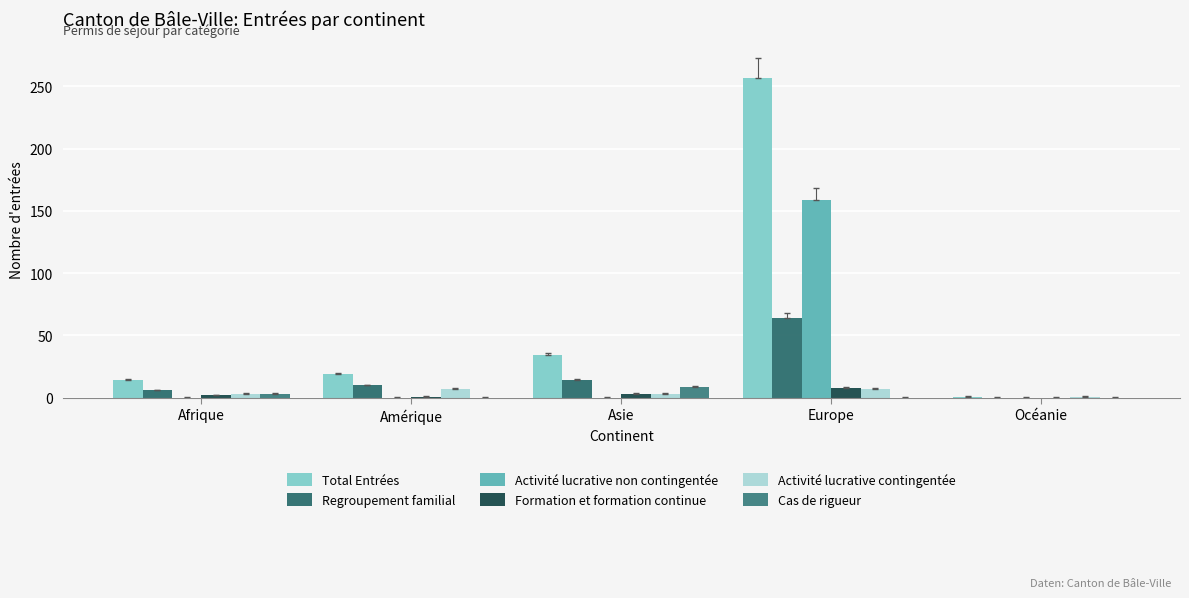

Does the chart contain stacked bars?

No